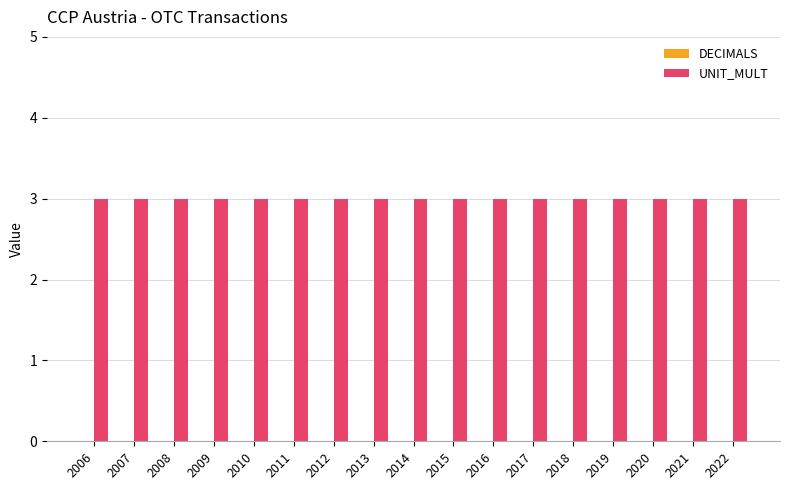

List the labels in order of UNIT_MULT value, smallest first.

2006, 2007, 2008, 2009, 2010, 2011, 2012, 2013, 2014, 2015, 2016, 2017, 2018, 2019, 2020, 2021, 2022